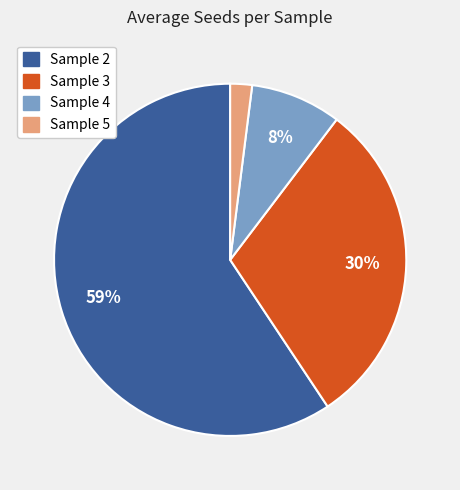

To the nearest percent, what is the combined percentage of Sample 5 and Sample 3?

32%